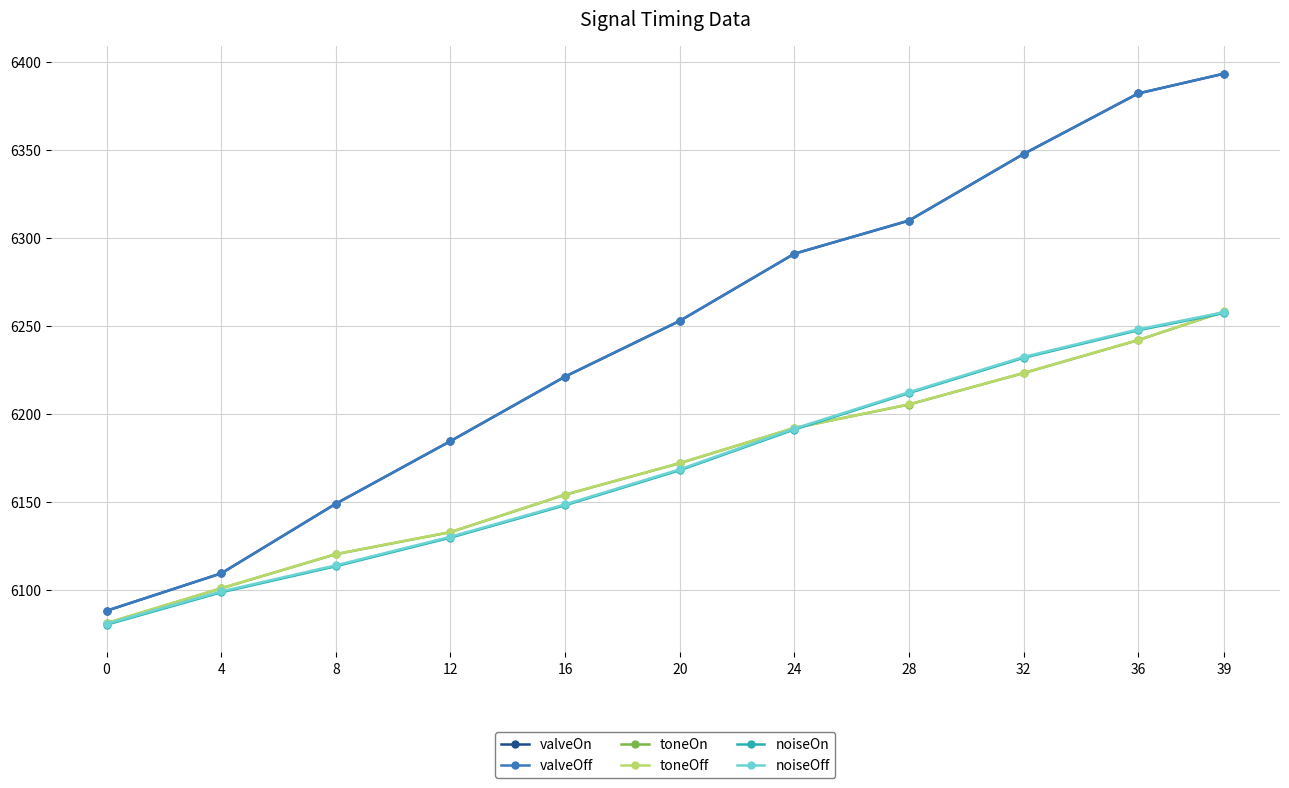

What is the value of the valveOff point at the 4th from the left?

6184.5